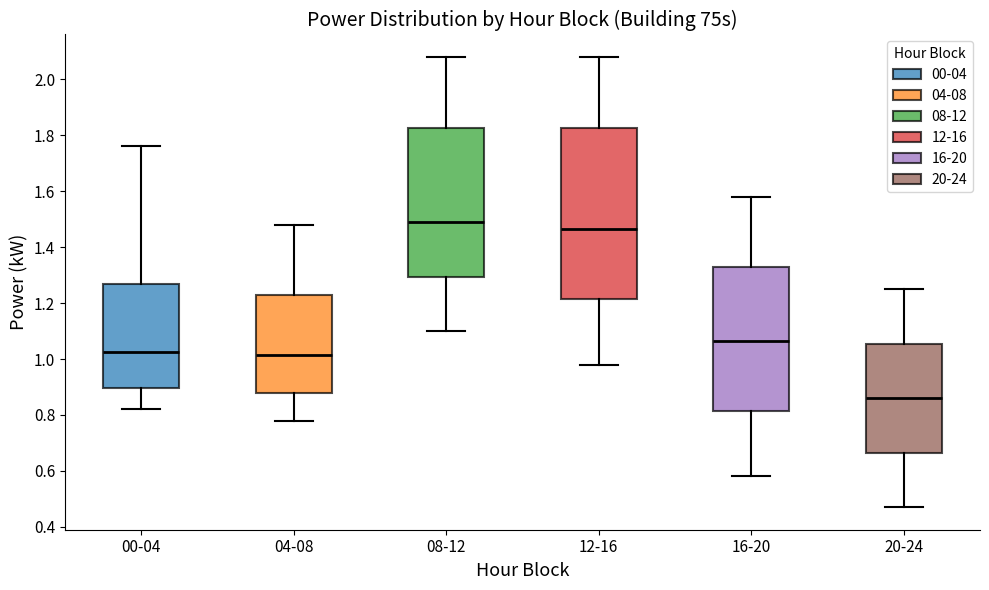

Where is the upper edge of the box for 20-24 on the y-axis? The values are not printed on the chart, so give them approximately, as read against the axis.

1.06